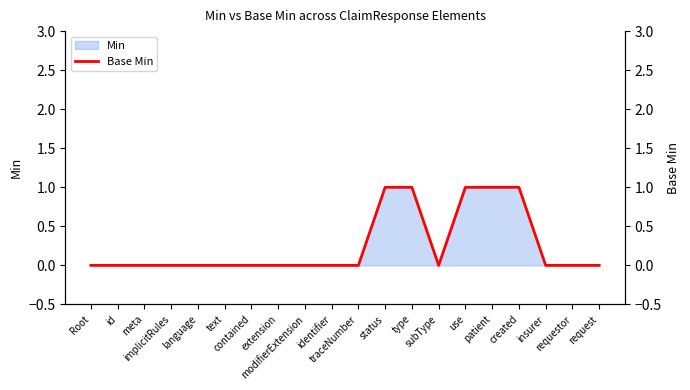

What is the maximum value shown in the chart?

1